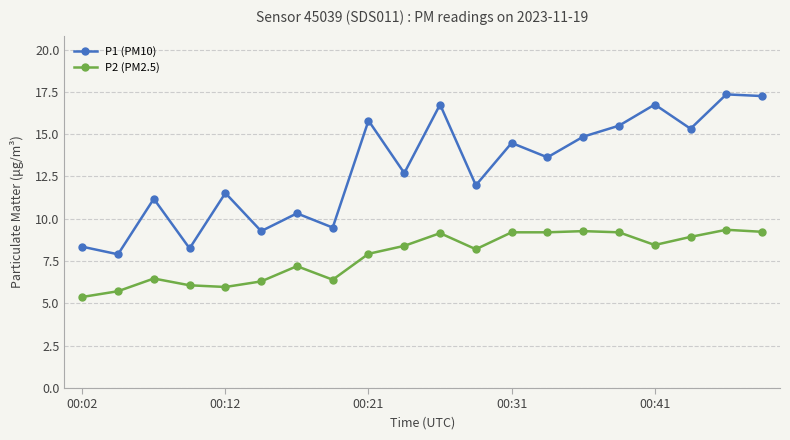

What is the average value of the P2 (PM2.5) series?

7.8